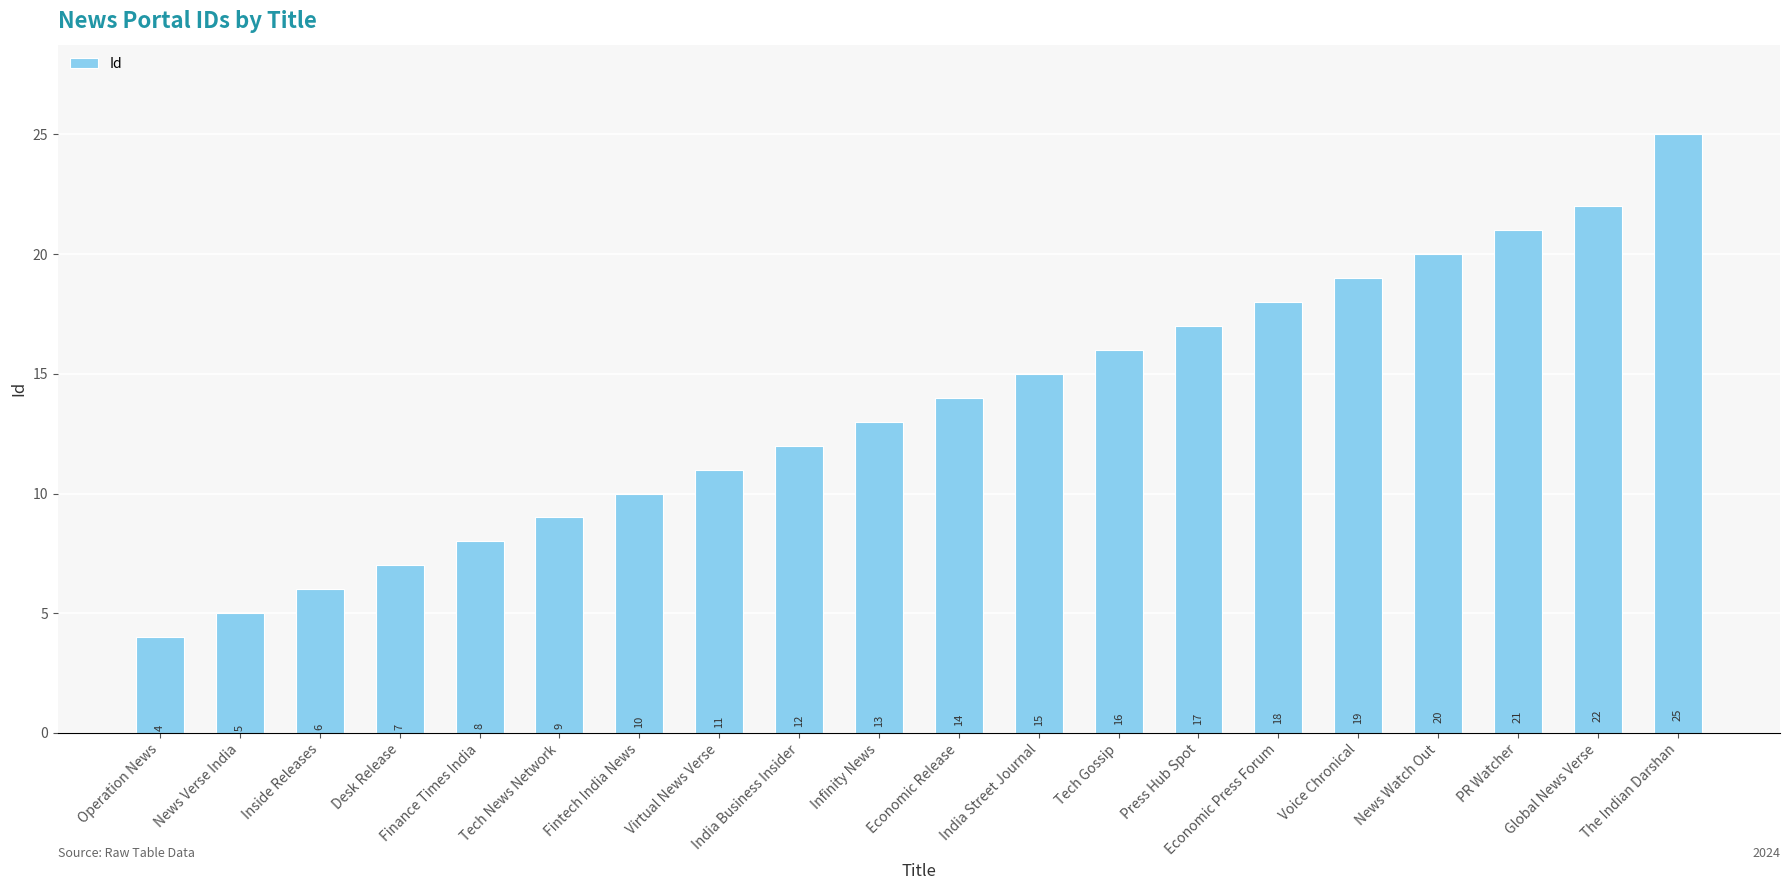

Which category has the highest value across all series?

The Indian Darshan